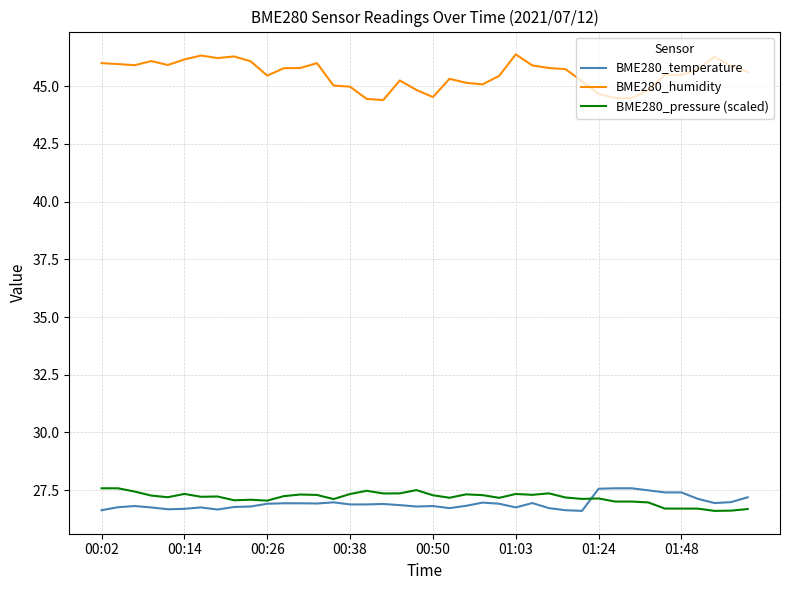

Which series has the largest range (max minus min)?

BME280_humidity